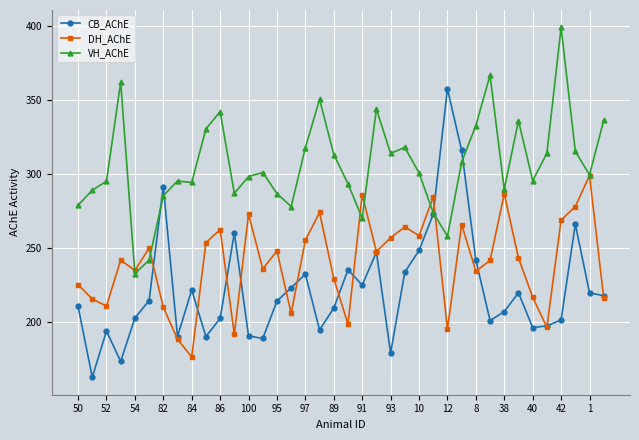

What is the value of the DH_AChE point at the 26th from the left?

284.6